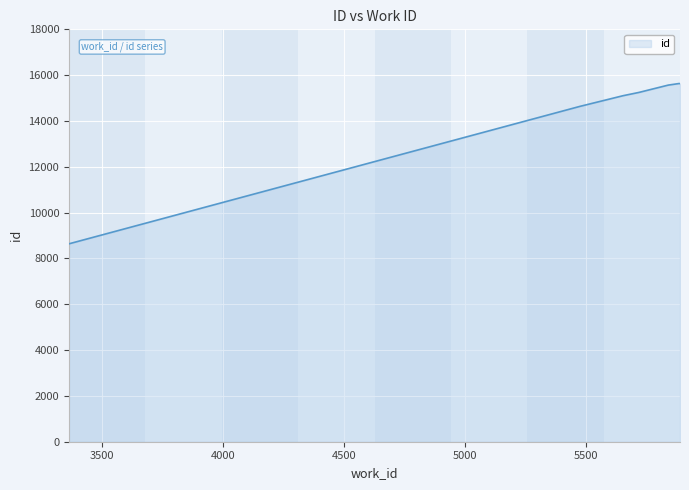

What is the difference between the maximum and minimum values?

6994